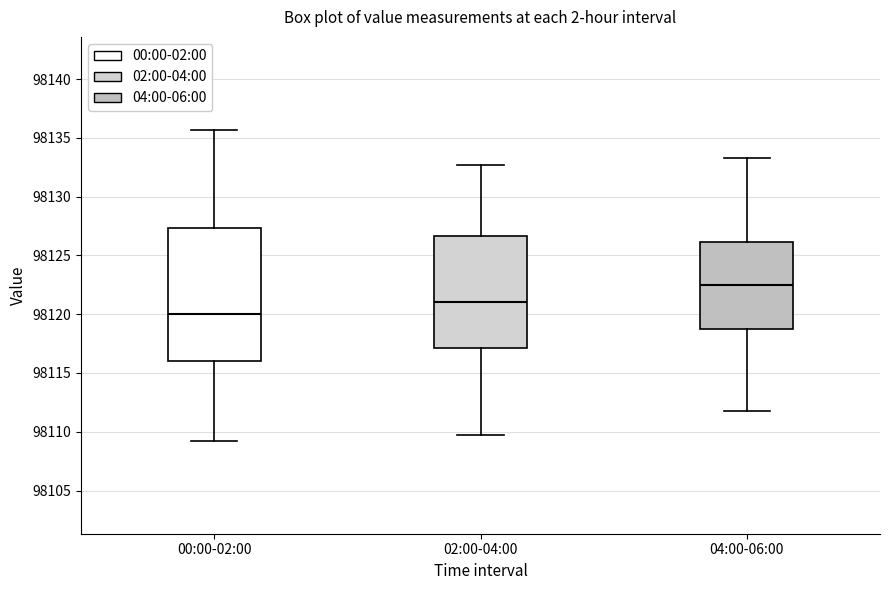

Which box has the lowest median line?

00:00-02:00